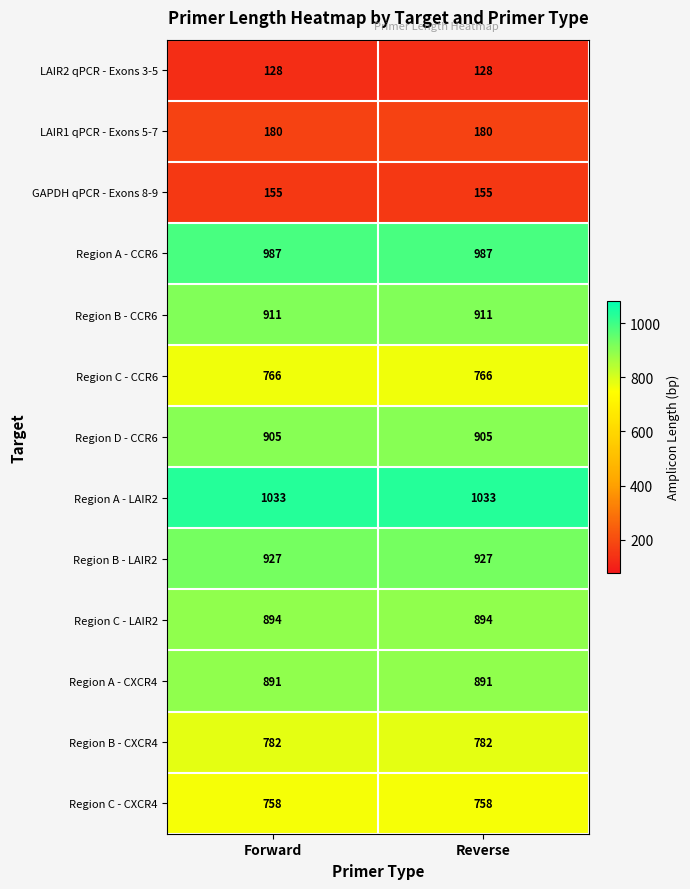

What is the spread (max minus min) of values at Forward?

905